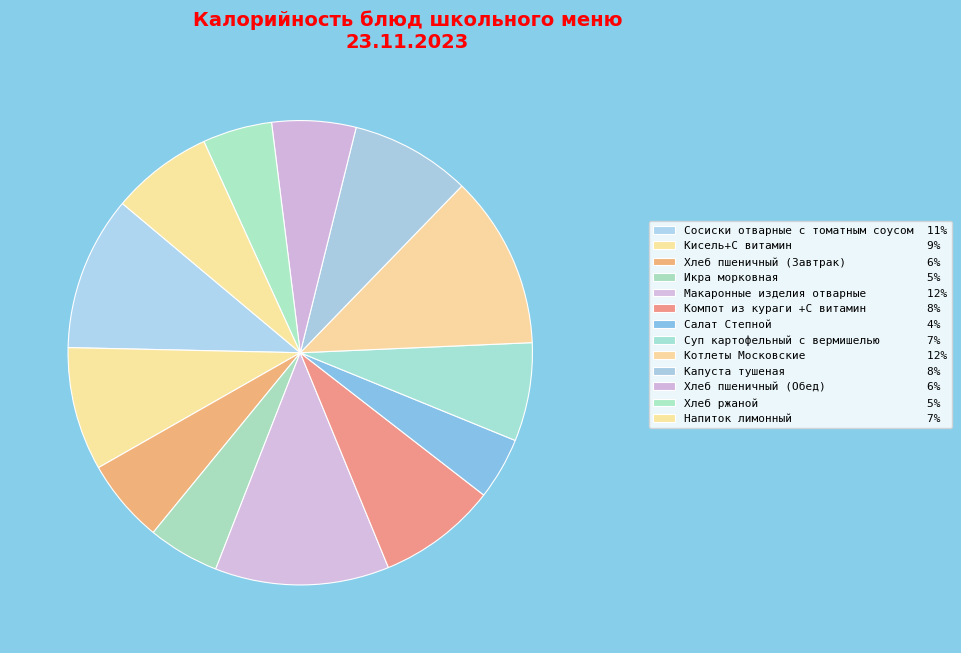

How many slices are in this pie chart?

13